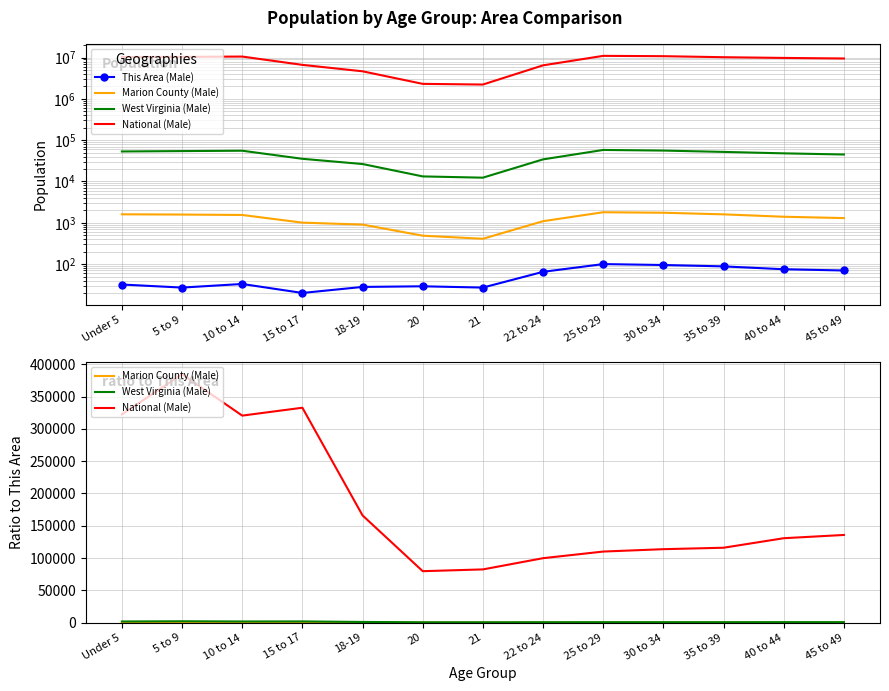

What is the difference between the maximum and minimum values in the This Area (Male) series?

80.0